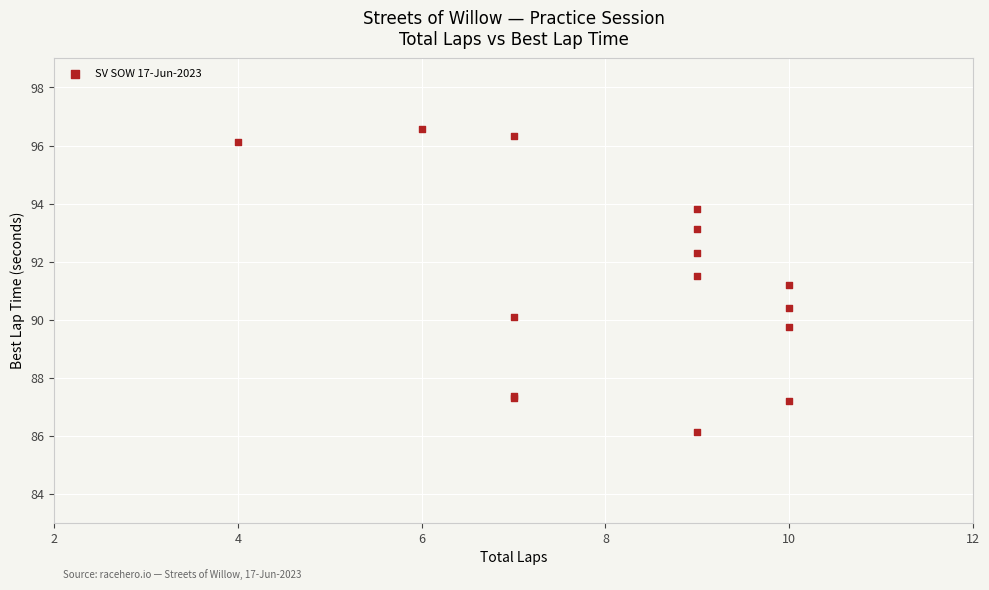

What Y value in the scatter plot is closest to 91?

91.2